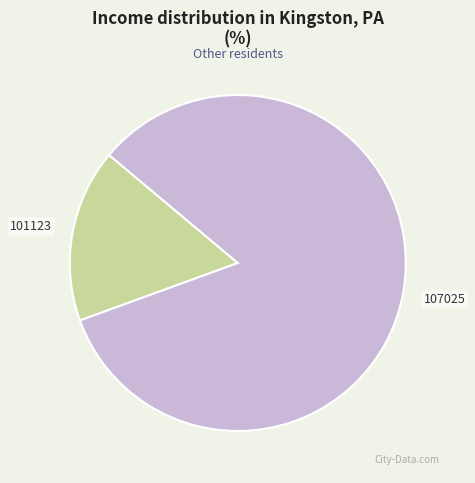

How many segments does this pie chart have?

2